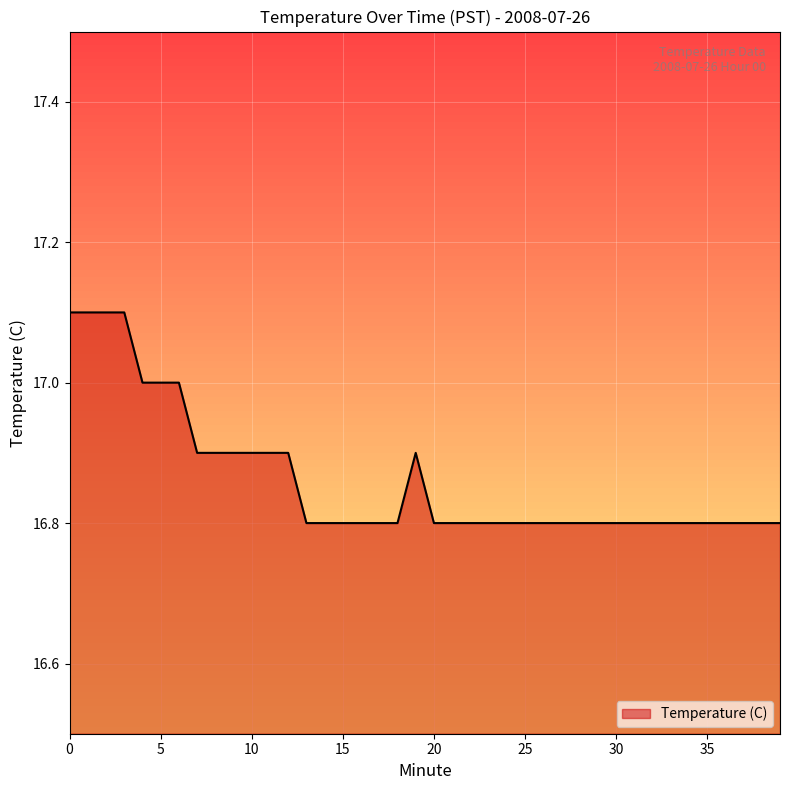

How many lines are shown in the chart?

1